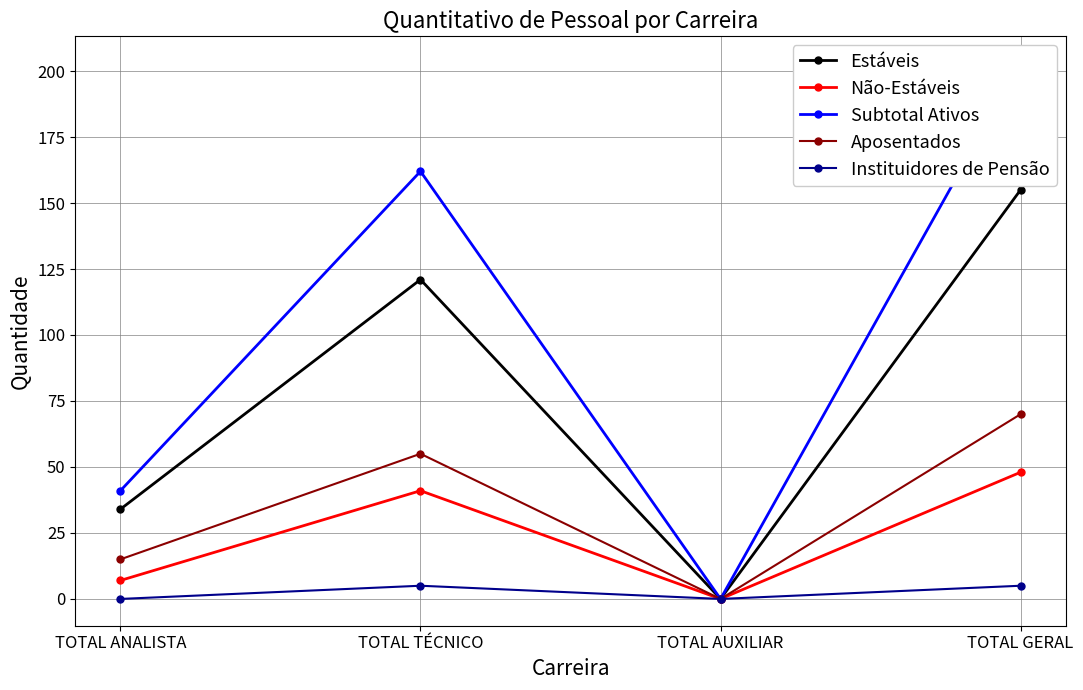

What is the label of the 4th point from the left?

TOTAL GERAL